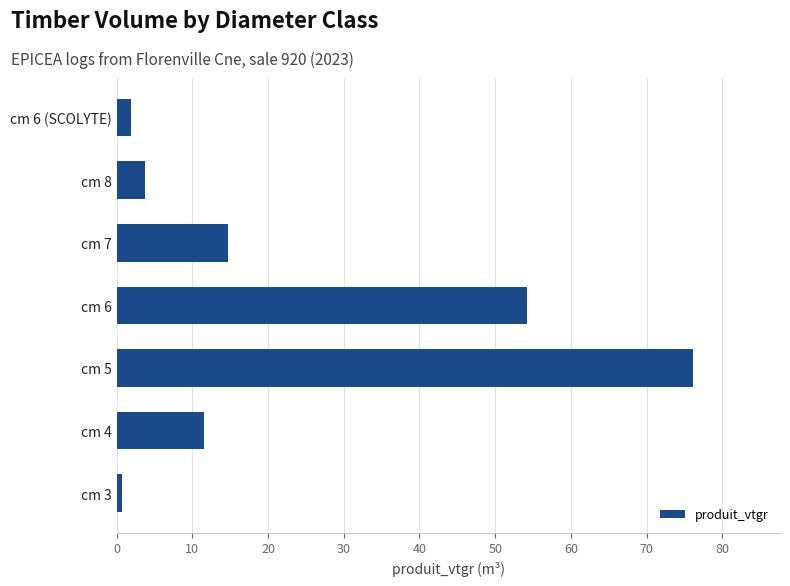

Are the bars grouped side by side (vs. stacked)?

No